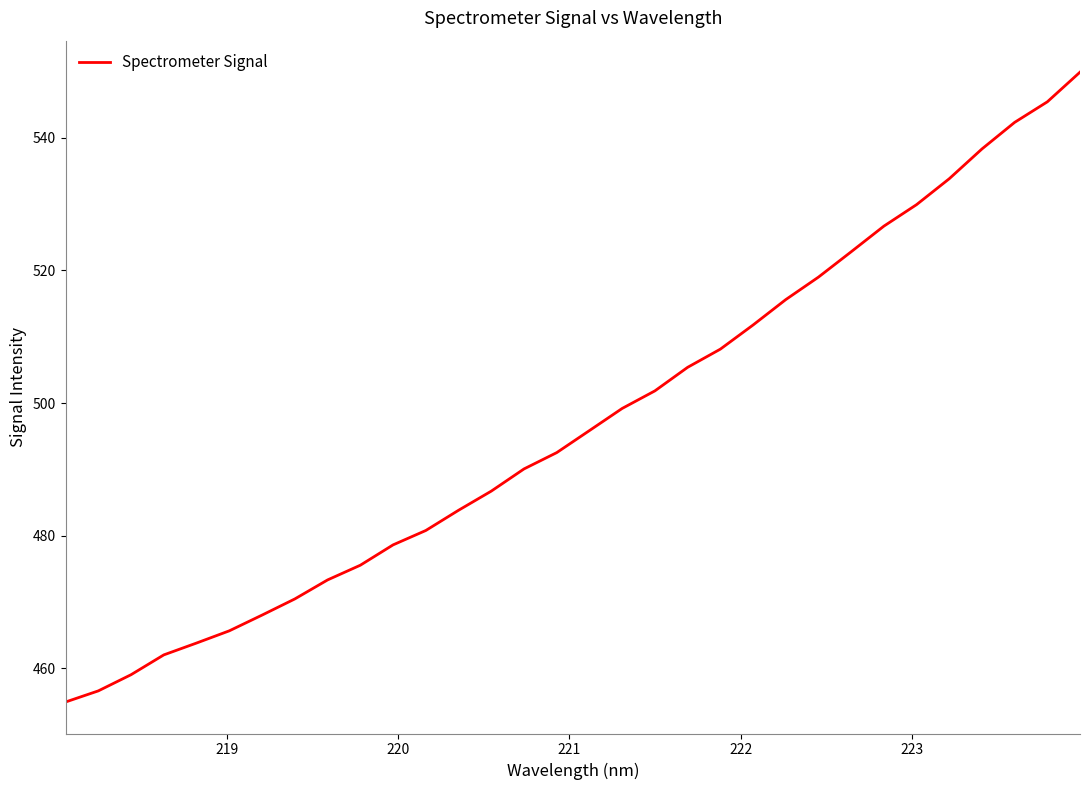

Is this an area chart (filled region under the line)?

No